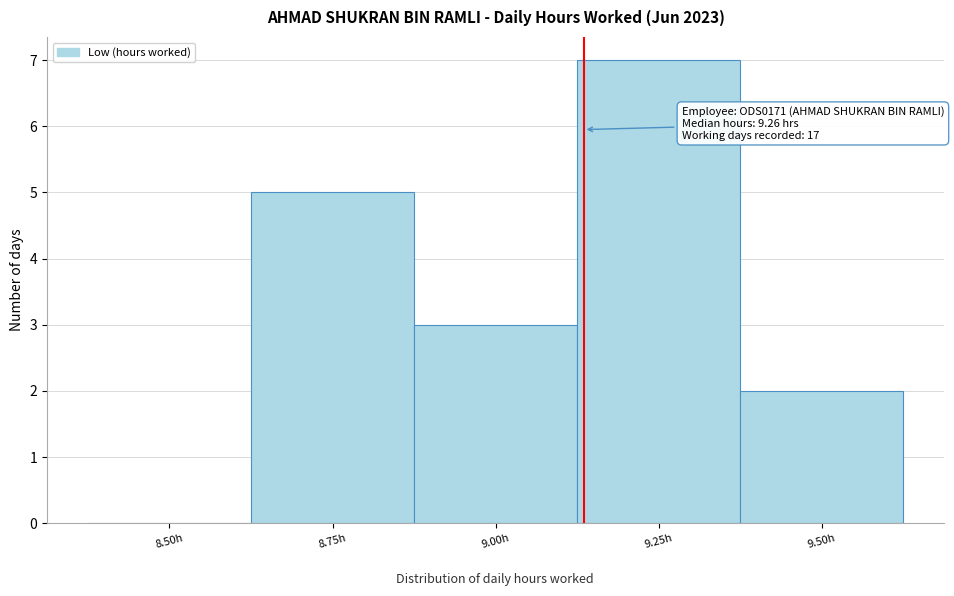

Reading left to right, what are all the values shown in this chart?

8.50h=0	8.75h=5	9.00h=3	9.25h=7	9.50h=2